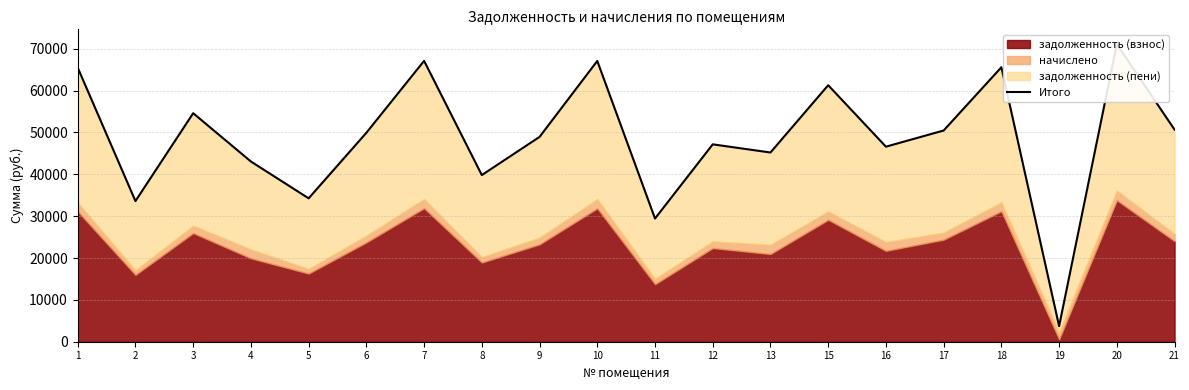

Rank the categories by value from lowest to highest.

19, 11, 2, 5, 8, 4, 13, 16, 12, 9, 6, 17, 21, 3, 15, 1, 18, 10, 7, 20